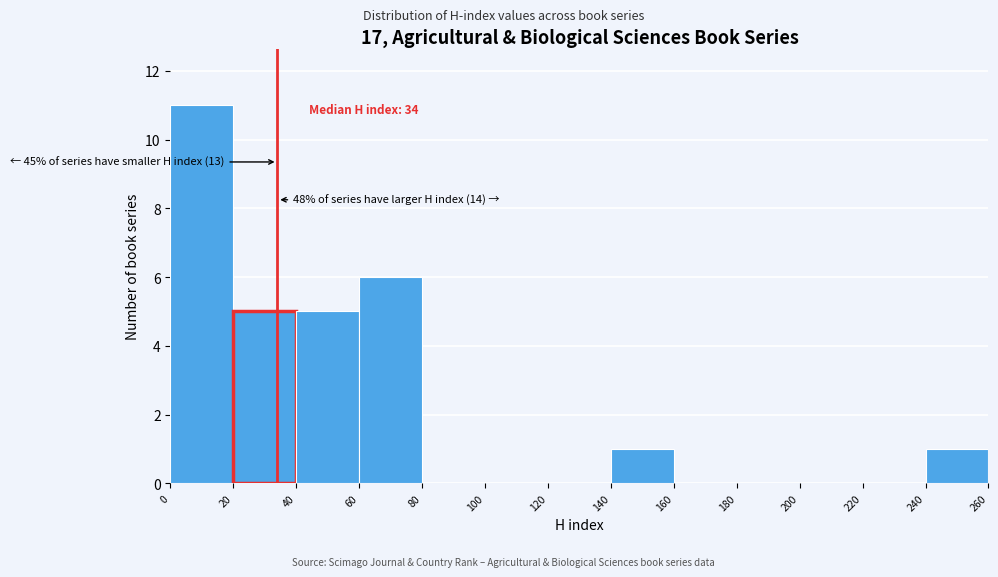

Which range on the x-axis has the tallest bar?

0 to 20